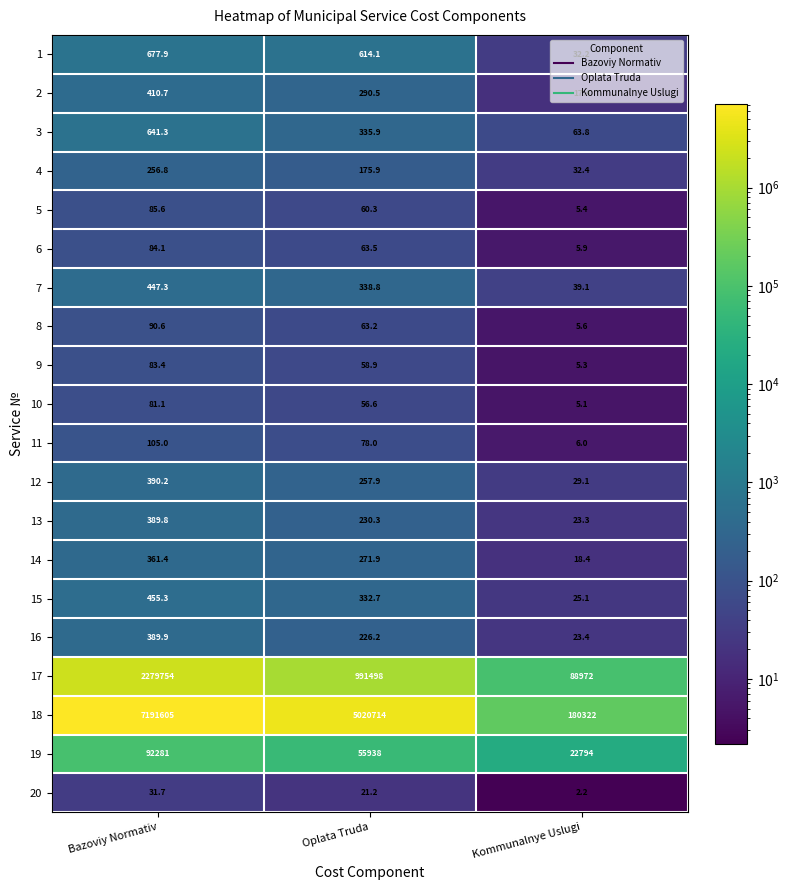

Which series has the largest total across all categories?

18